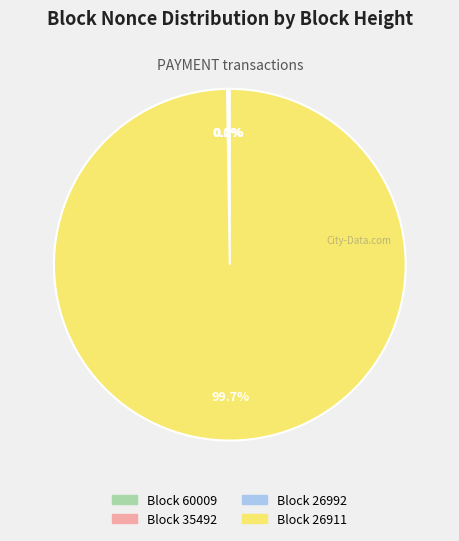

Which has a higher value, 60009 or 26911?

26911